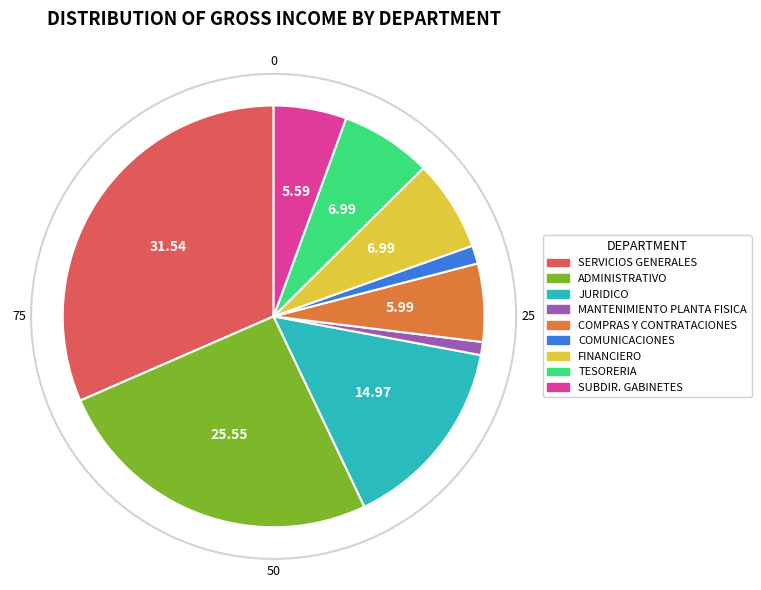

True or false: COMPRAS Y CONTRATACIONES accounts for 17% of the total.

False